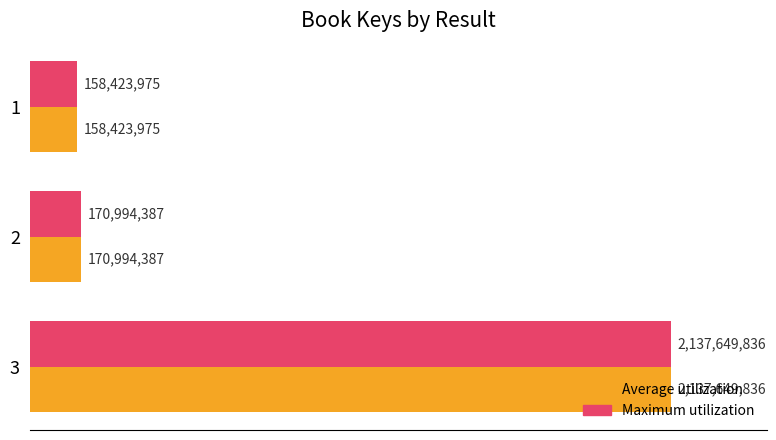

At how many categories does at least one series exceed 1943530384?

1